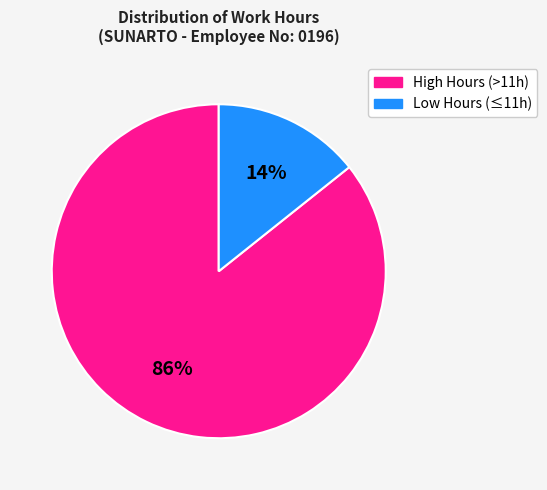

To the nearest percent, what is the average slice percentage?

50%